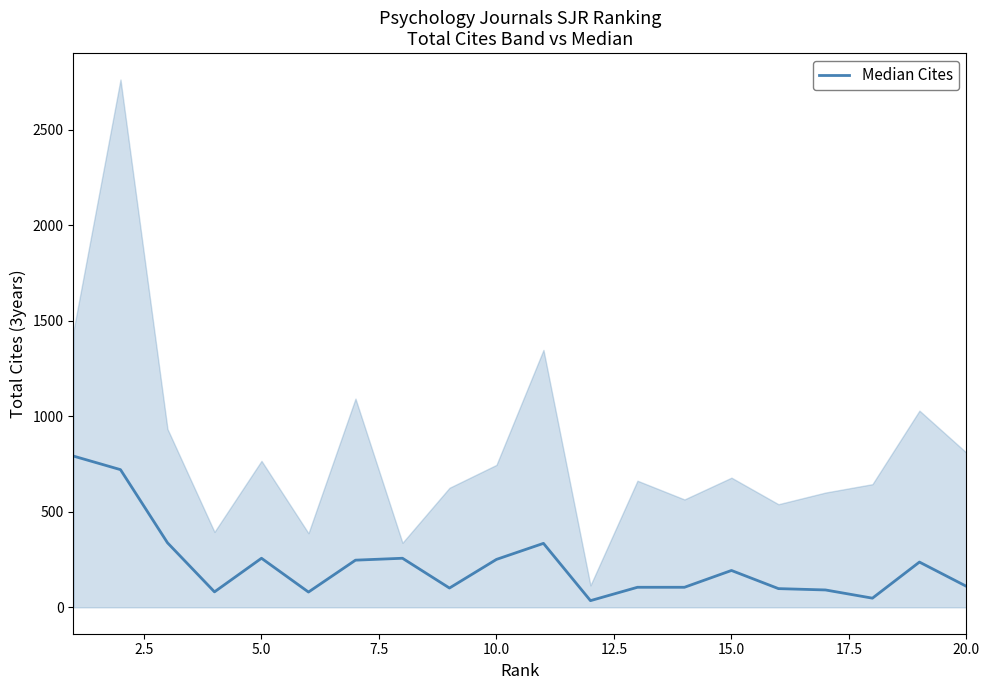

How many interior local valleys (lower than both neighbors) does the data have?

5